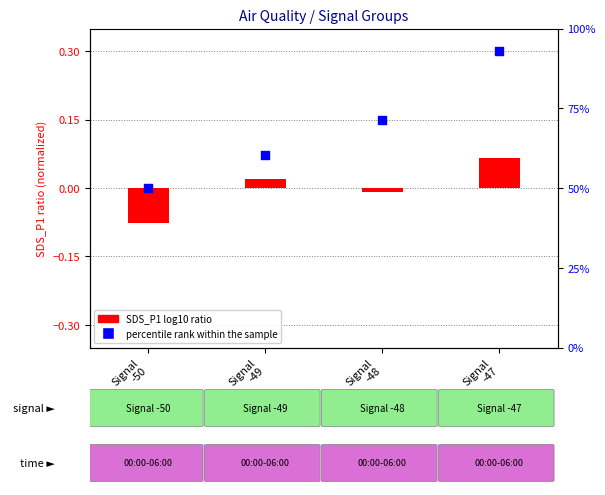

What is the total value across all series at Signal
-48?

0.1